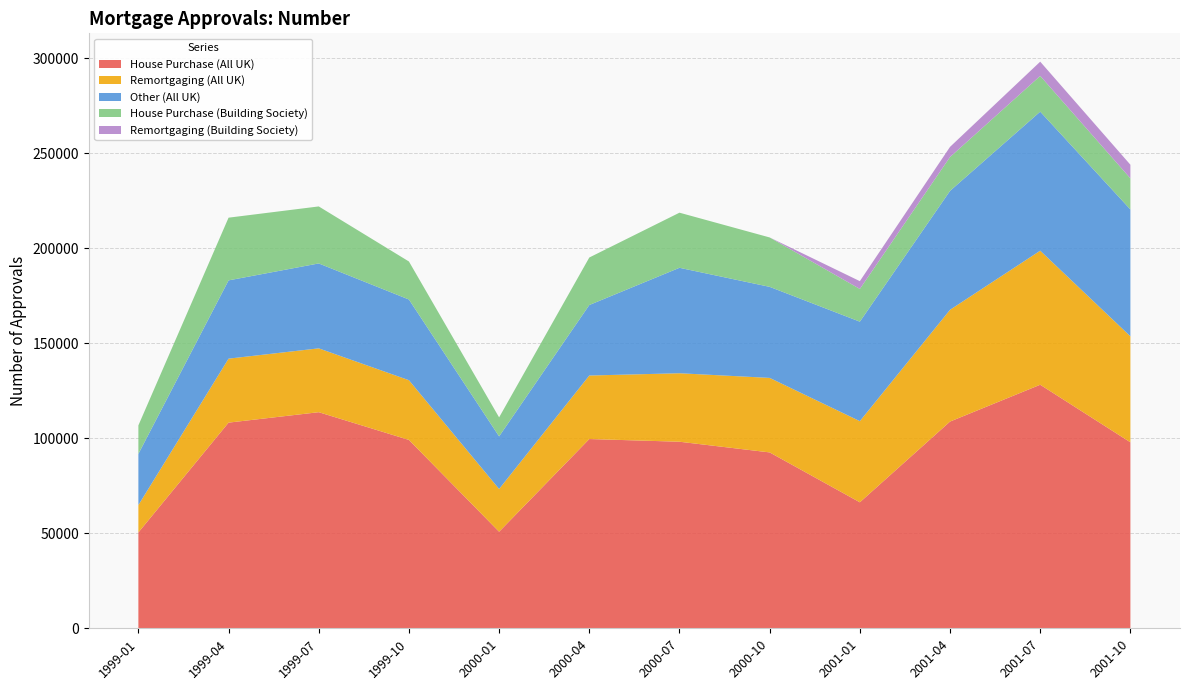

Reading right to left, transcribe all the data shown in this chart.

House Purchase (All UK): 2001-10=97882	2001-07=128170	2001-04=108794	2001-01=66306	2000-10=92562	2000-07=98182	2000-04=99600	2000-01=50816	1999-10=99135	1999-07=113727	1999-04=108234	1999-01=50434
Remortgaging (All UK): 2001-10=55778	2001-07=70554	2001-04=58821	2001-01=42715	2000-10=39214	2000-07=36042	2000-04=33427	2000-01=22506	1999-10=31428	1999-07=33600	1999-04=33669	1999-01=14407
Other (All UK): 2001-10=66764	2001-07=73174	2001-04=62581	2001-01=52350	2000-10=47913	2000-07=55498	2000-04=37105	2000-01=27673	1999-10=42472	1999-07=44688	1999-04=41193	1999-01=26930
House Purchase (Building Society): 2001-10=16357	2001-07=18790	2001-04=17815	2001-01=17214	2000-10=26000	2000-07=29000	2000-04=25000	2000-01=10000	1999-10=20000	1999-07=30000	1999-04=33000	1999-01=15000
Remortgaging (Building Society): 2001-10=7175	2001-07=7510	2001-04=5343	2001-01=4103	2000-10=0	2000-07=0	2000-04=0	2000-01=0	1999-10=0	1999-07=0	1999-04=0	1999-01=0